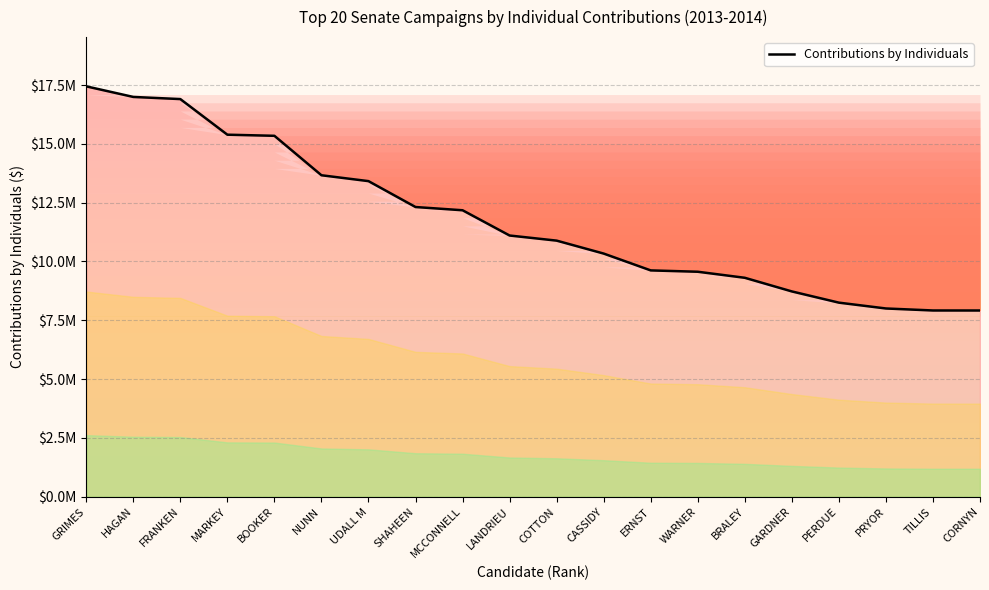

What is the difference between the maximum and minimum values?

9528580